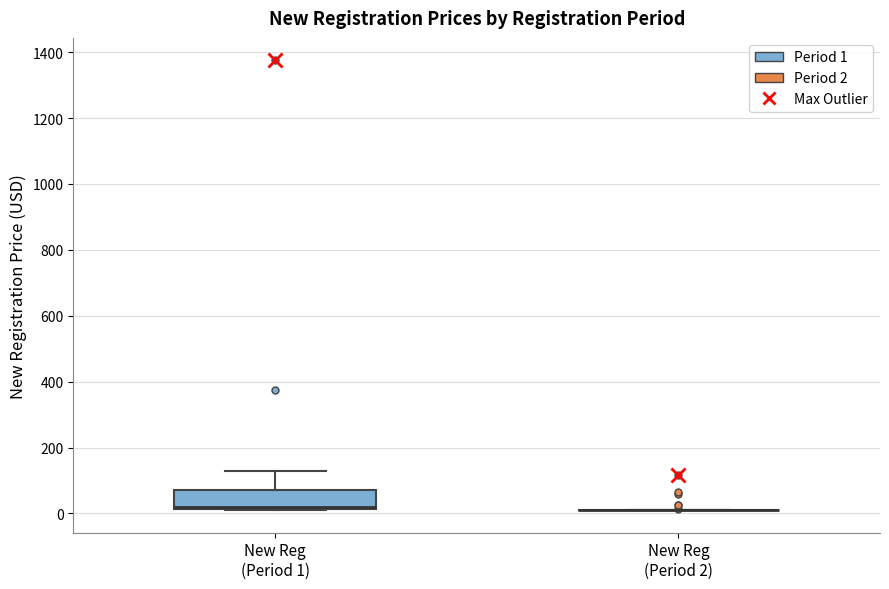

Reading left to right, transcribe this box plot: for each box, give where its median line is, the range the box spans, and where its two whiskers end, as read against the y-axis. The values are not printed on the chart, so give them approximately, as read against the axis.

New Reg (Period 1): median 20 (just above the box's lower edge), box 20 to 80, whiskers 20 to 140
New Reg (Period 2): box collapsed to a line at 20, whiskers 20 to 20